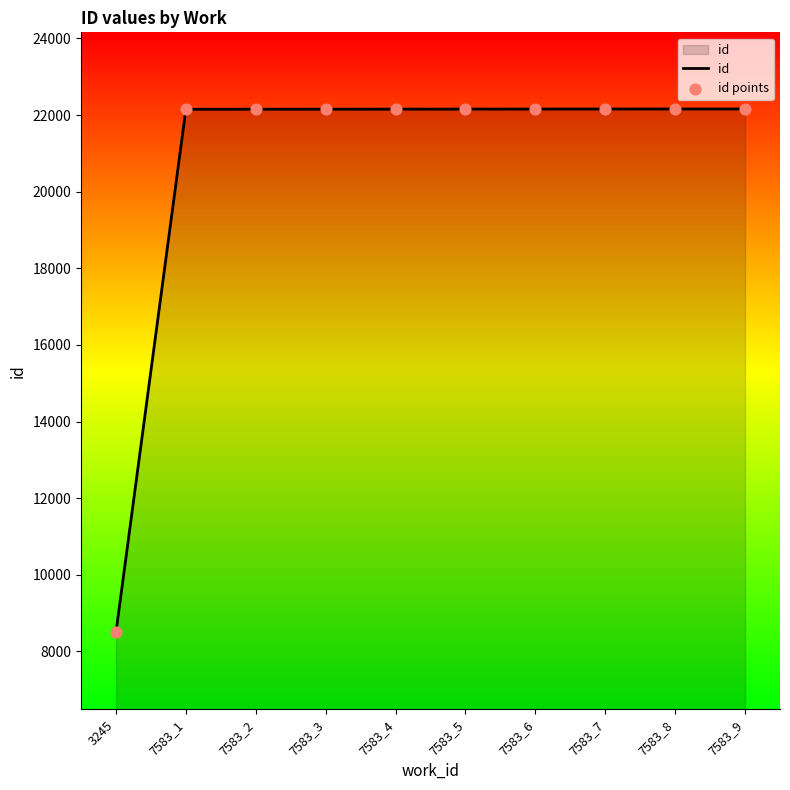

What is the ratio of the value at 7583_3 to the value at 7583_4?

1.0